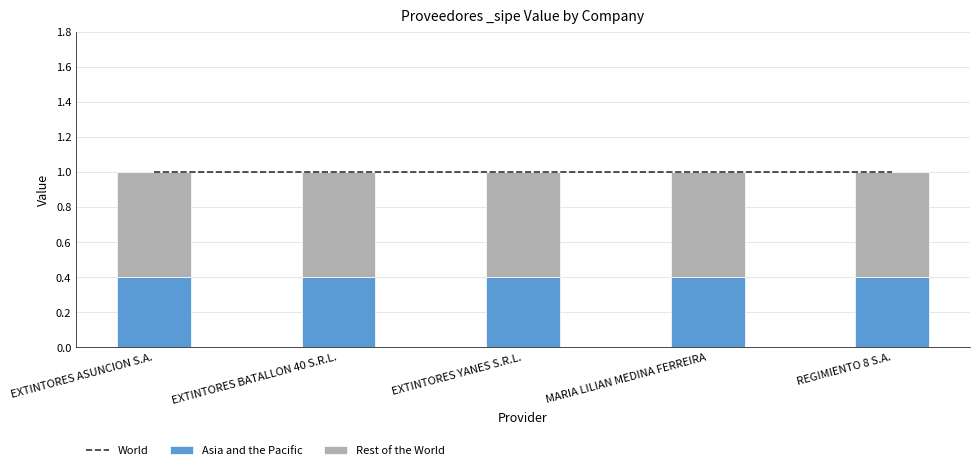

Reading right to left, extract all data points from this chart.

World: REGIMIENTO 8 S.A.=1.0	MARIA LILIAN MEDINA FERREIRA=1.0	EXTINTORES YANES S.R.L.=1.0	EXTINTORES BATALLON 40 S.R.L.=1.0	EXTINTORES ASUNCION S.A.=1.0
Asia and the Pacific: REGIMIENTO 8 S.A.=0.4	MARIA LILIAN MEDINA FERREIRA=0.4	EXTINTORES YANES S.R.L.=0.4	EXTINTORES BATALLON 40 S.R.L.=0.4	EXTINTORES ASUNCION S.A.=0.4
Rest of the World: REGIMIENTO 8 S.A.=0.6	MARIA LILIAN MEDINA FERREIRA=0.6	EXTINTORES YANES S.R.L.=0.6	EXTINTORES BATALLON 40 S.R.L.=0.6	EXTINTORES ASUNCION S.A.=0.6